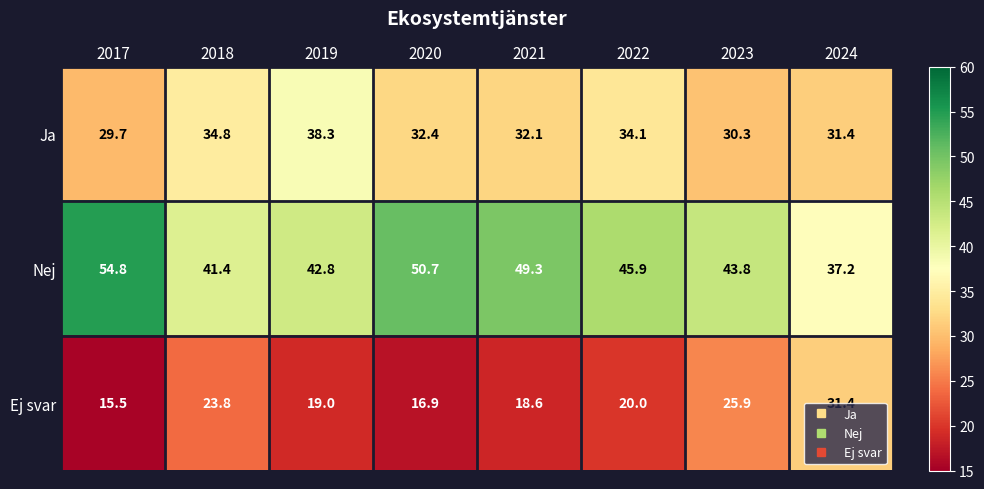

Which label corresponds to the largest value in the chart?

2017